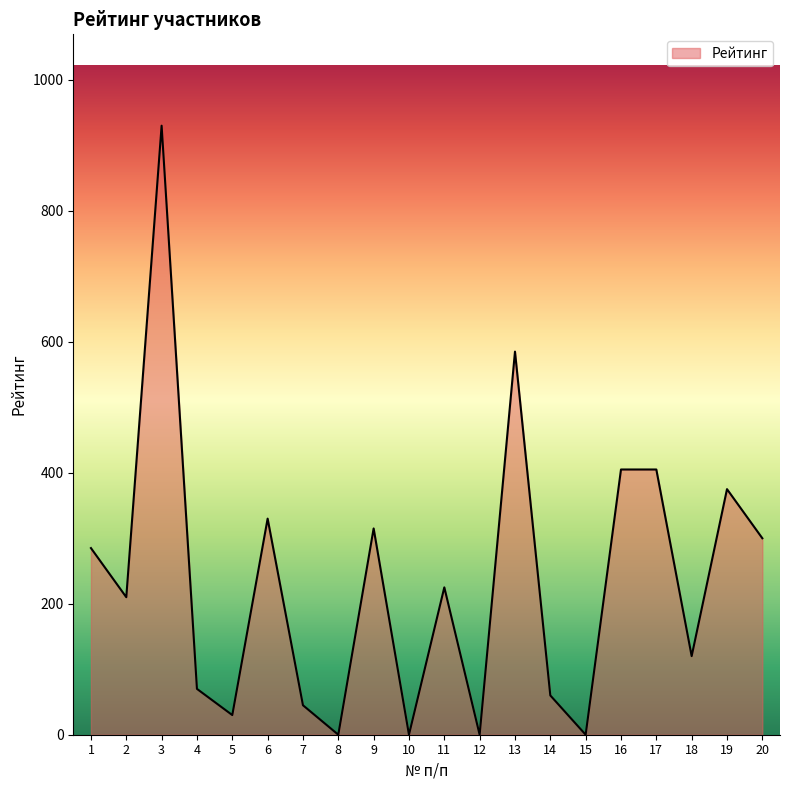

How many lines are shown in the chart?

1